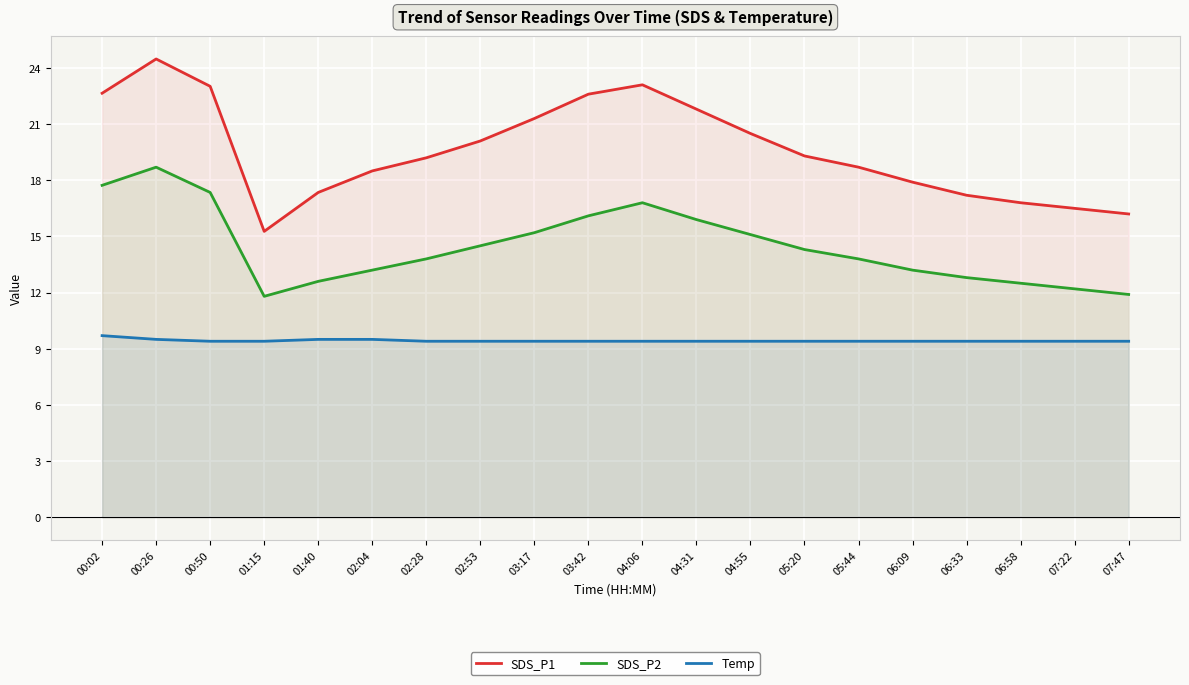

What is the maximum value for SDS_P2?

18.7